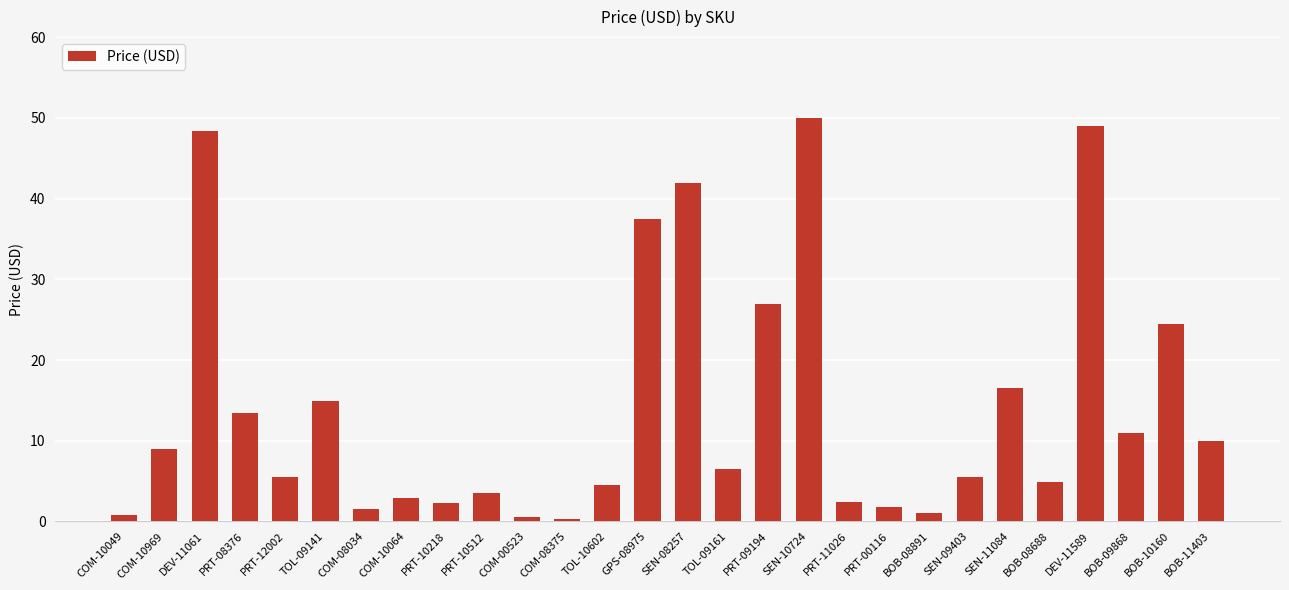

Are the bars grouped side by side (vs. stacked)?

No